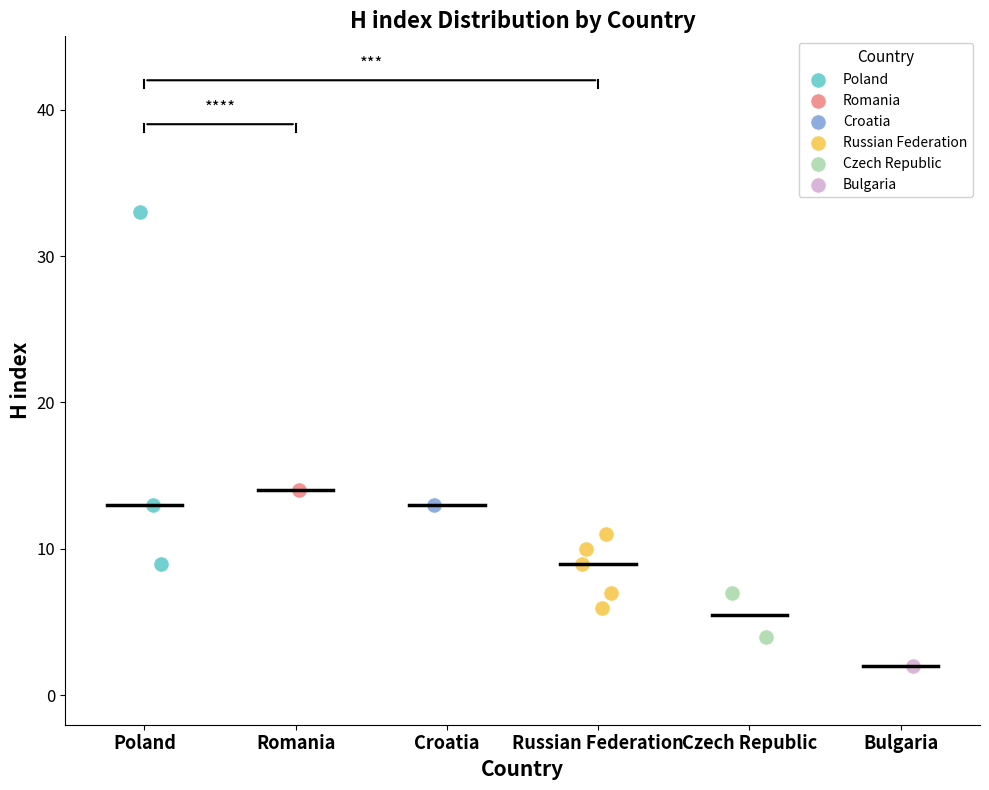

Which series reaches the maximum Y coordinate?

Poland